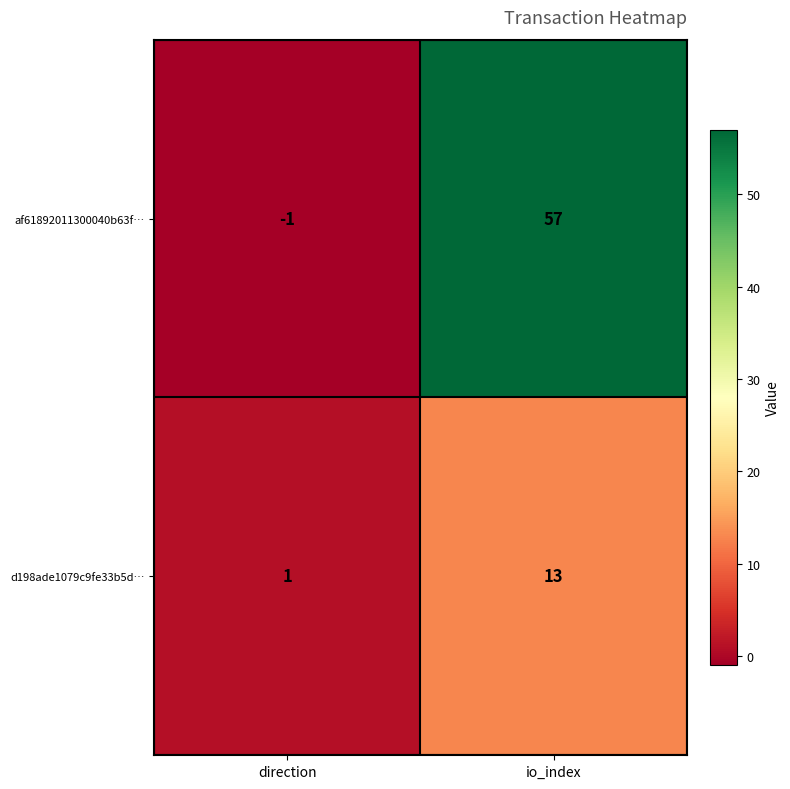

What is the spread (max minus min) of values at direction?

2